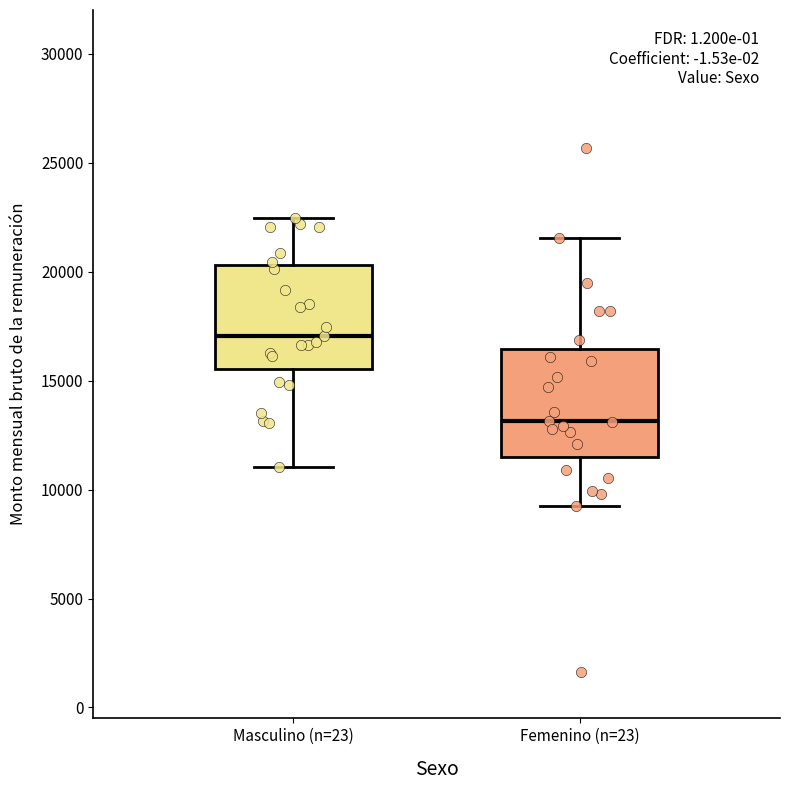

Reading left to right, read every box against the y-axis: the position of its median line, the range the box covers, and the ends of its whiskers. The values are not printed on the chart, so give them approximately, as read against the axis.

Masculino (n=23): median 17000, box 15500 to 20500, whiskers 11000 to 22500
Femenino (n=23): median 13000, box 11500 to 16500, whiskers 9000 to 21500